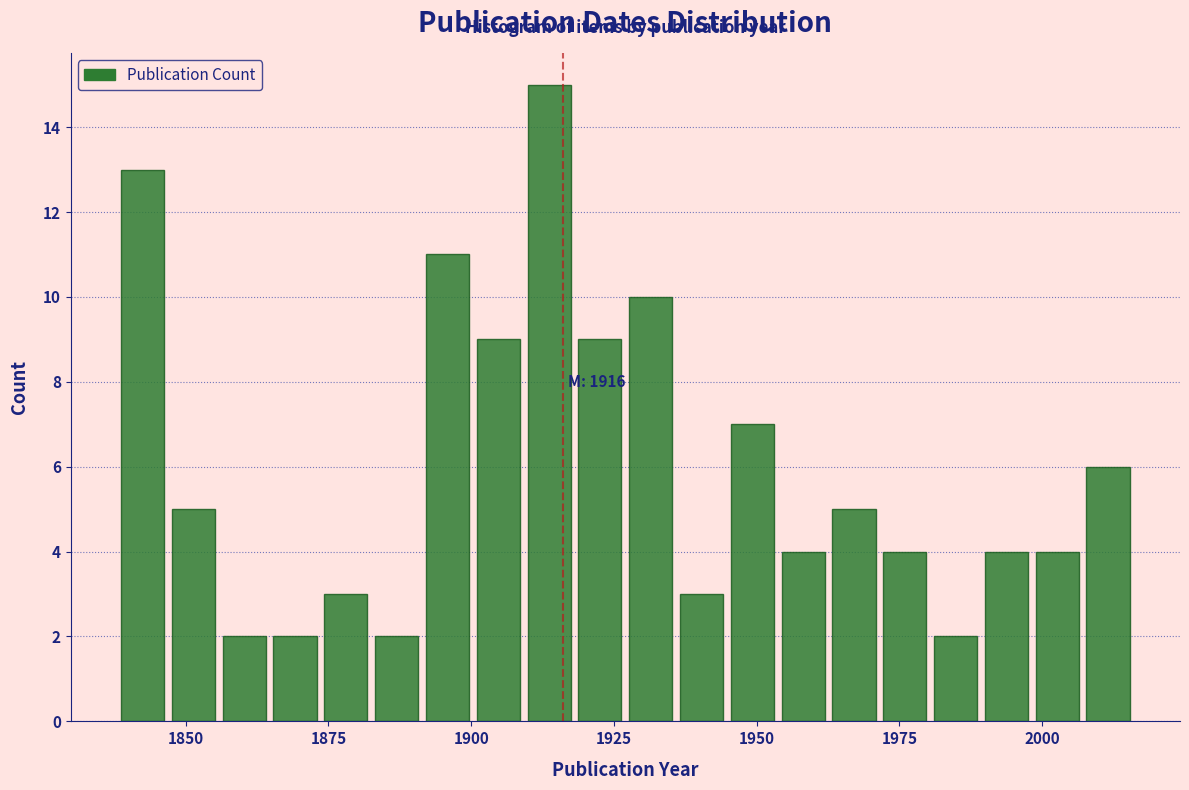

Read against the x-axis, roughly where is the centre of the tallest bar?

1915